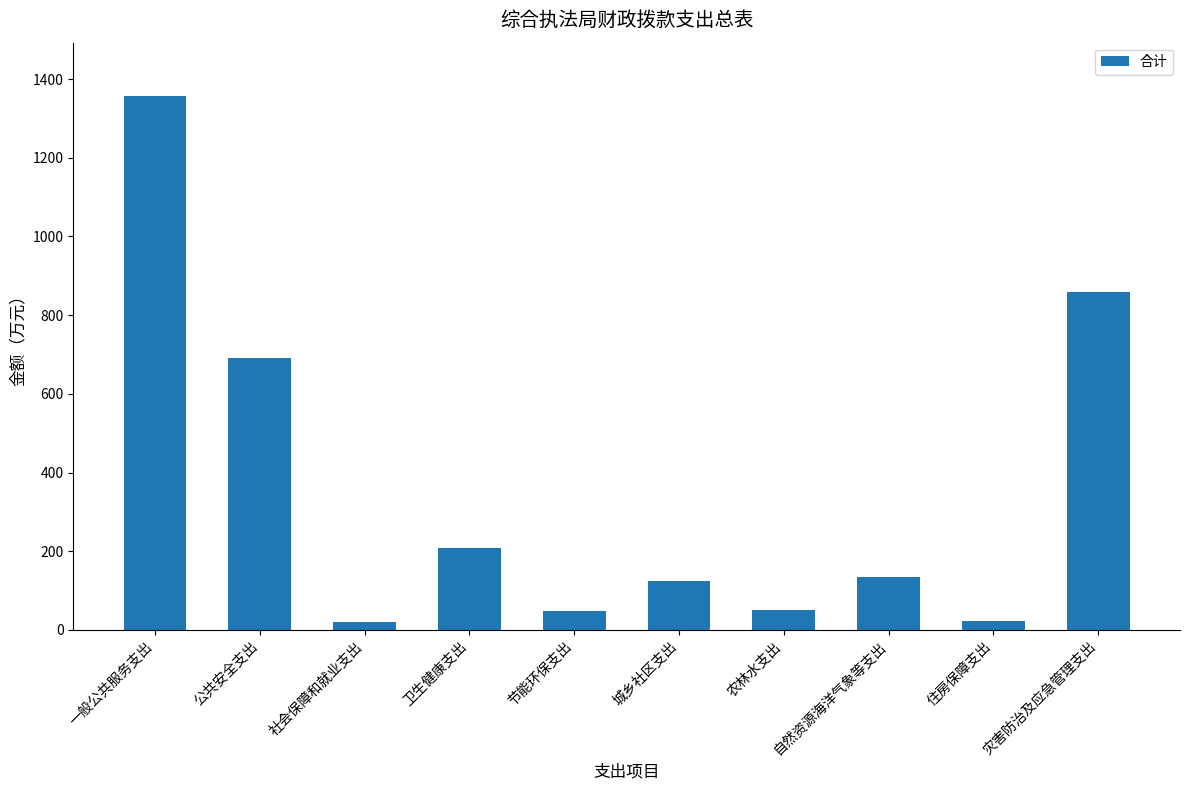

What is the value of the 2nd bar from the left?

692.0